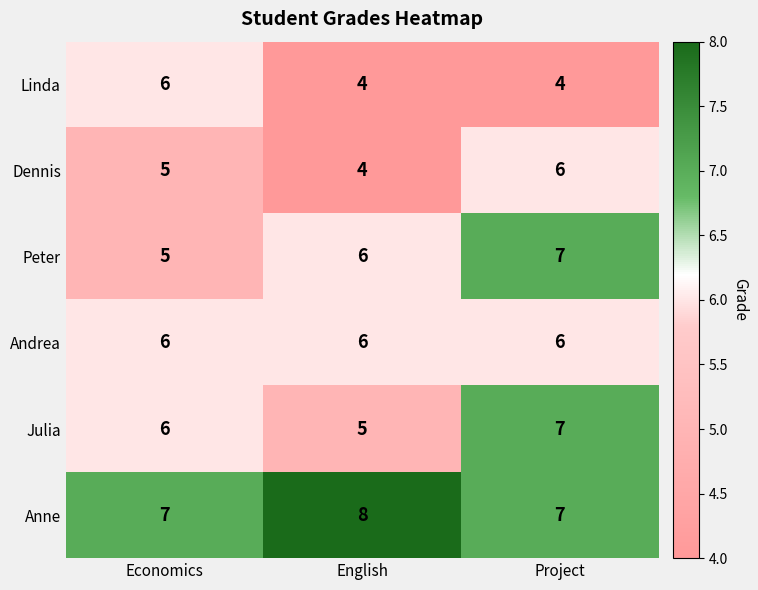

Between Economics and English, which series saw the biggest shift?

Linda